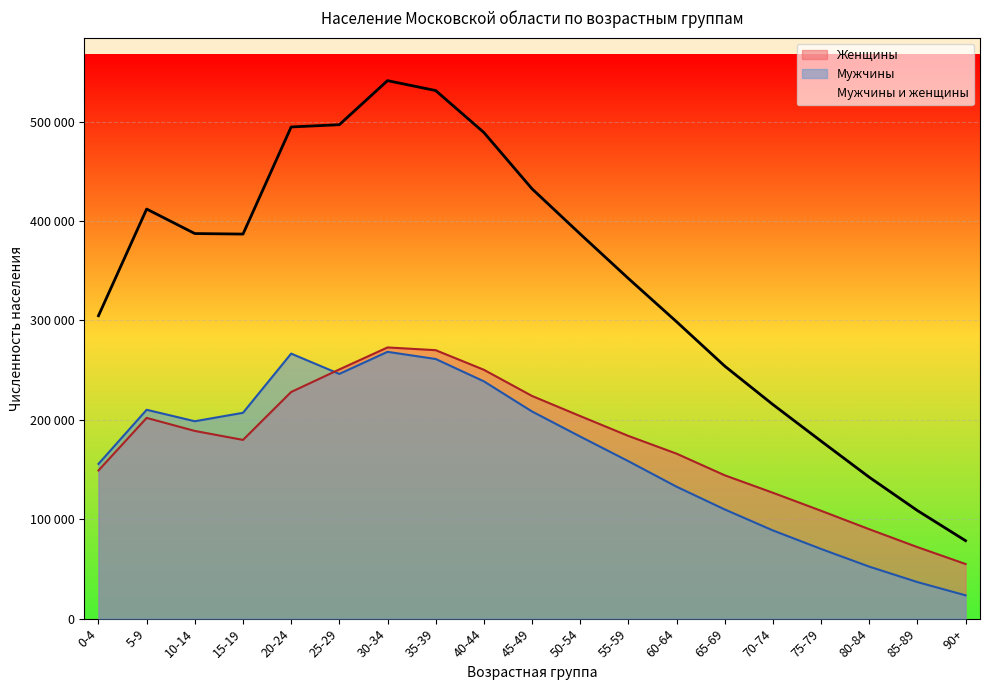

List the series in order of their peak value, lowest first.

Мужчины, Женщины, Мужчины и женщины